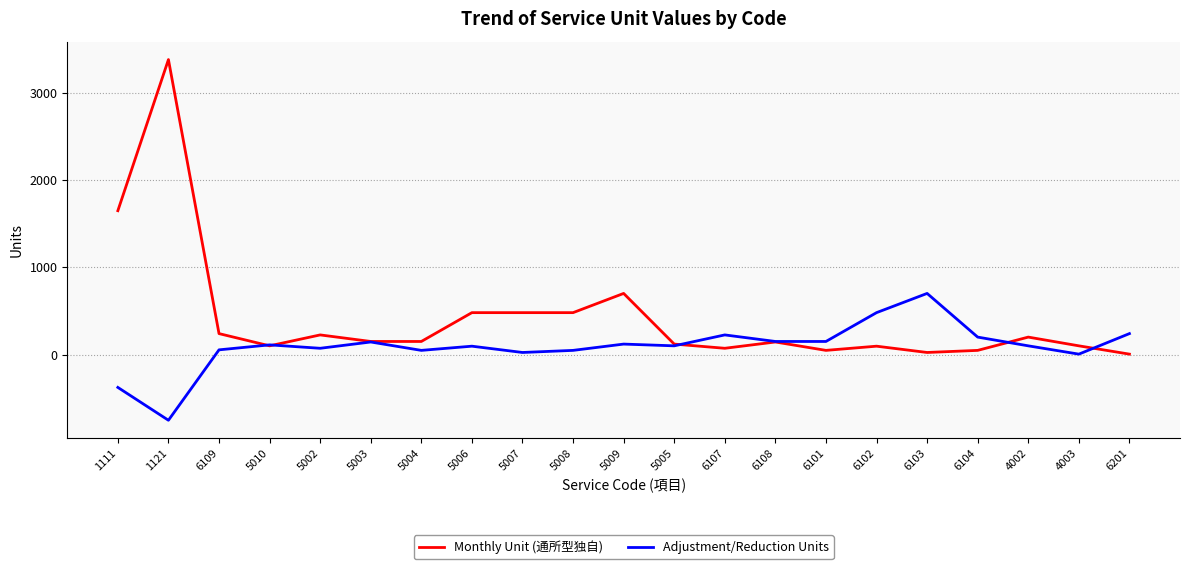

Is it true that Adjustment/Reduction Units equals 24 at 5007?

True